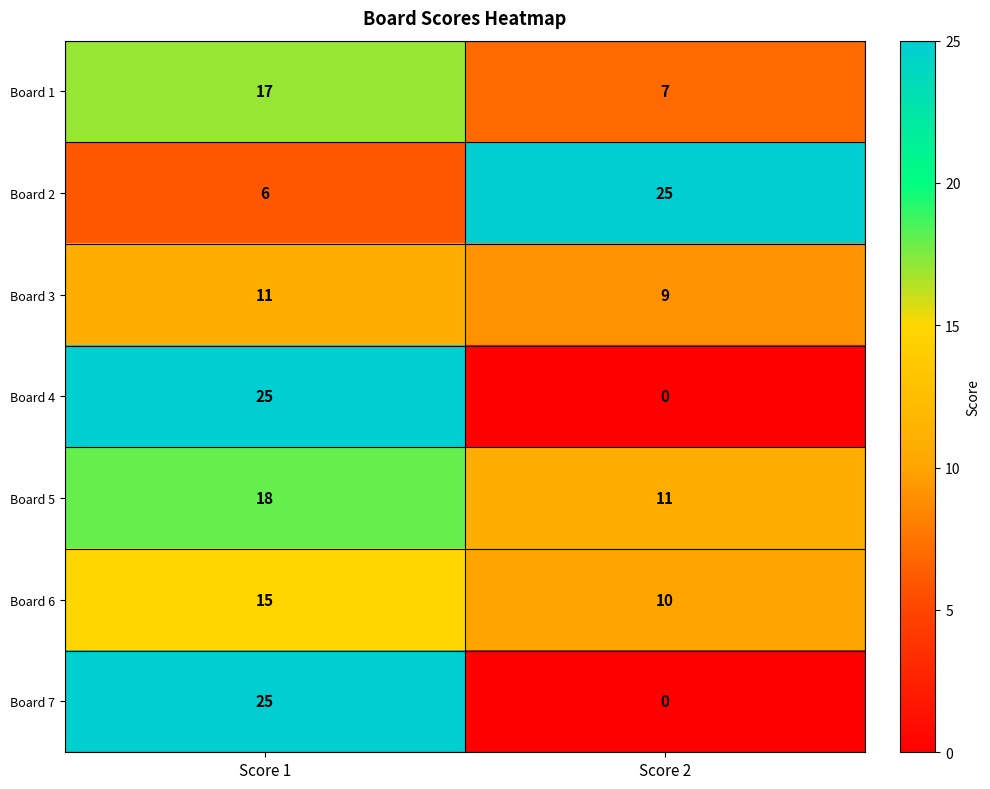

What is the sum of all Board 5 values?

29